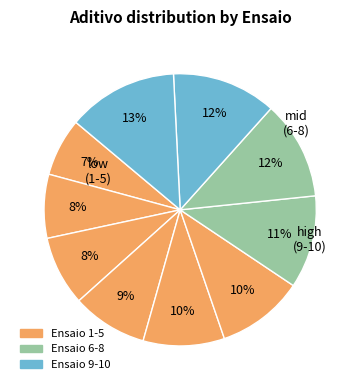

How many segments does this pie chart have?

10